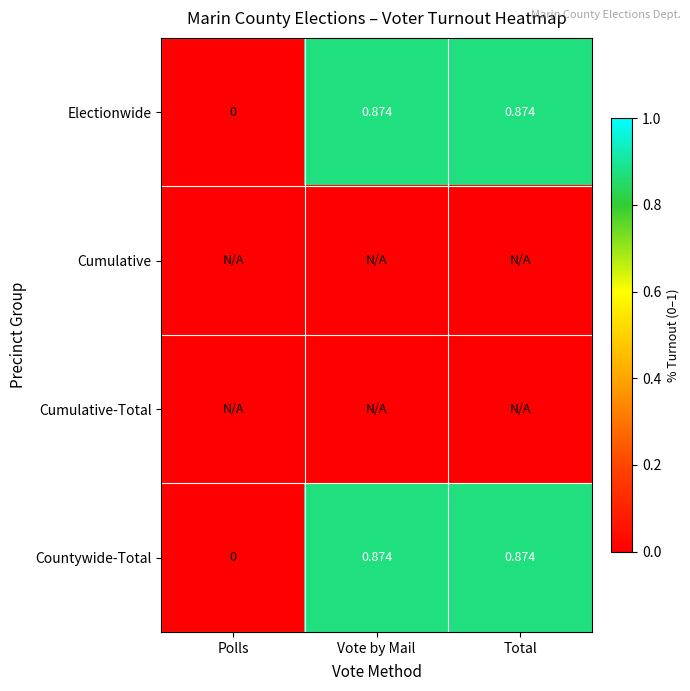

What is the difference between the highest and lowest values at Vote by Mail?

0.9